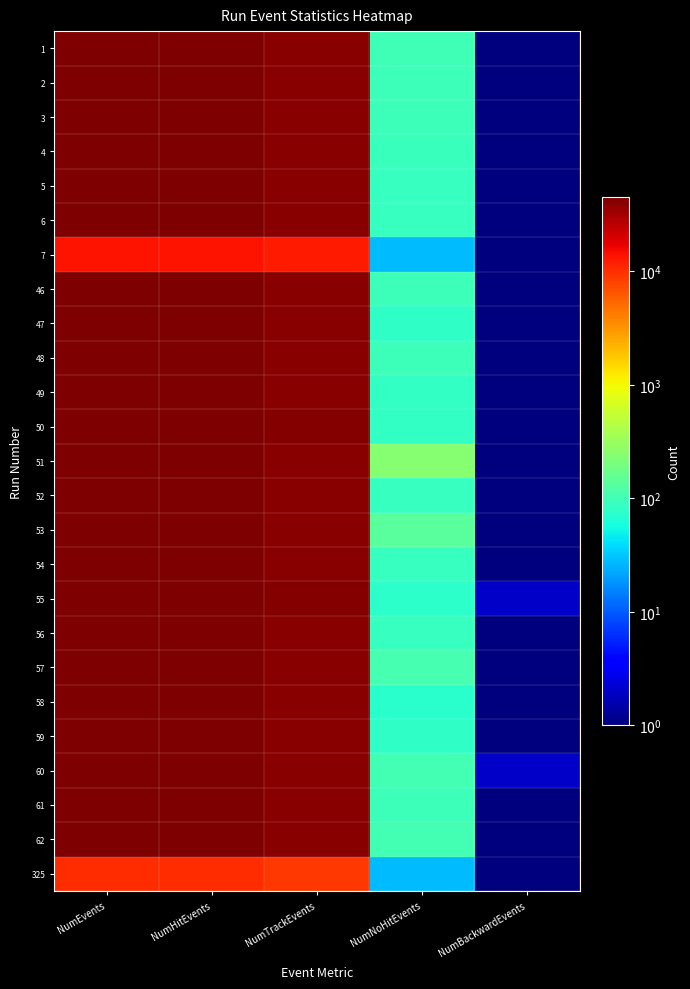

At how many categories does at least one series exceed 8457?

3